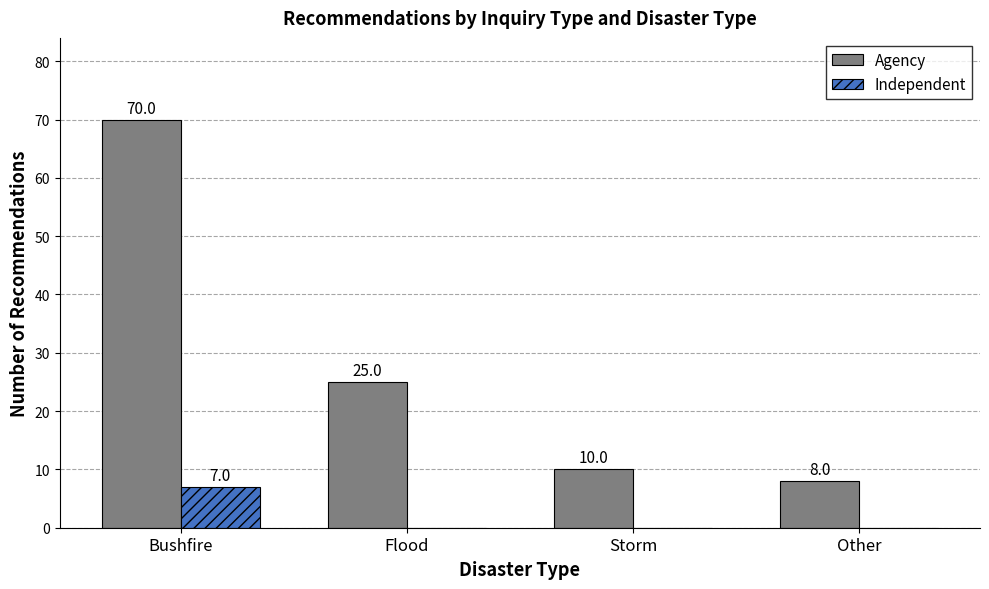

Count the number of categories in the chart.

4